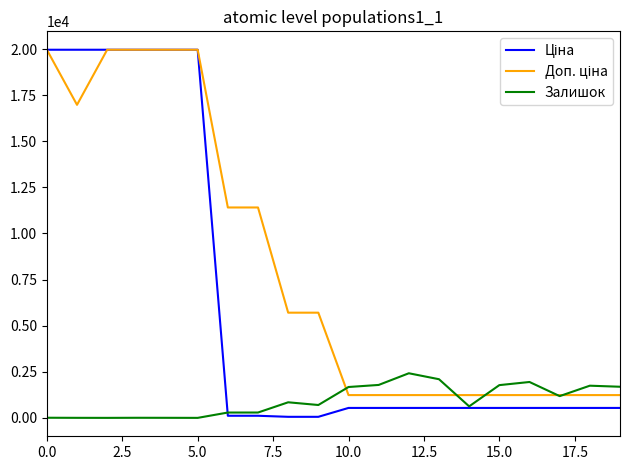

What is the greatest value displayed?

19964.2